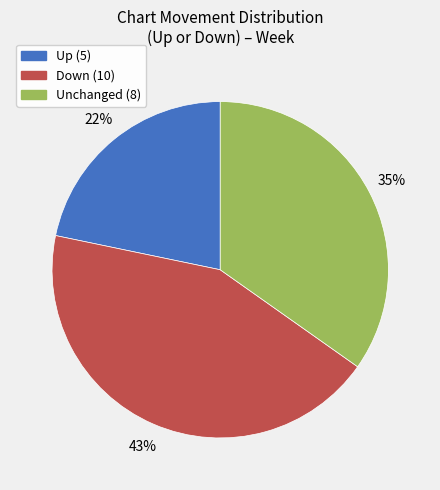

To the nearest percent, what is the average slice percentage?

33%